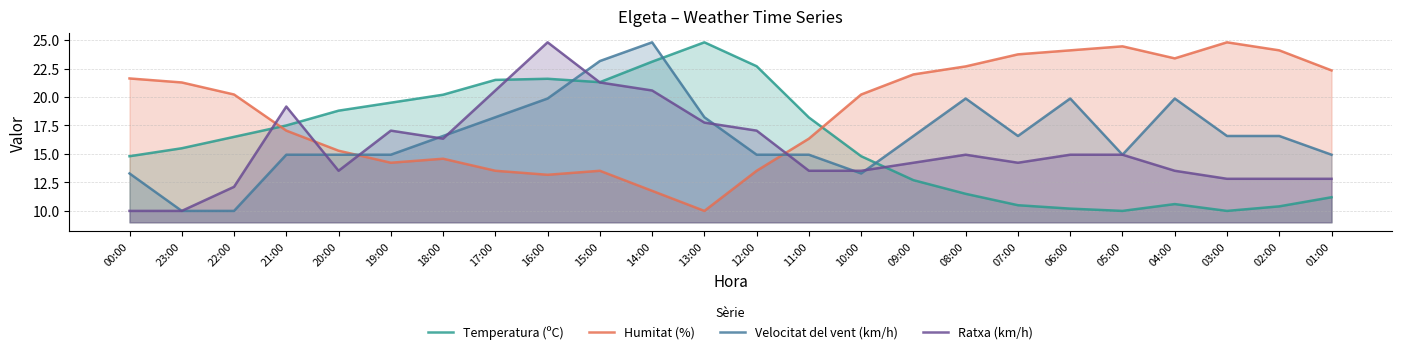

True or false: Temperatura (ºC) has more than 0 points higher than both neighbors.

True